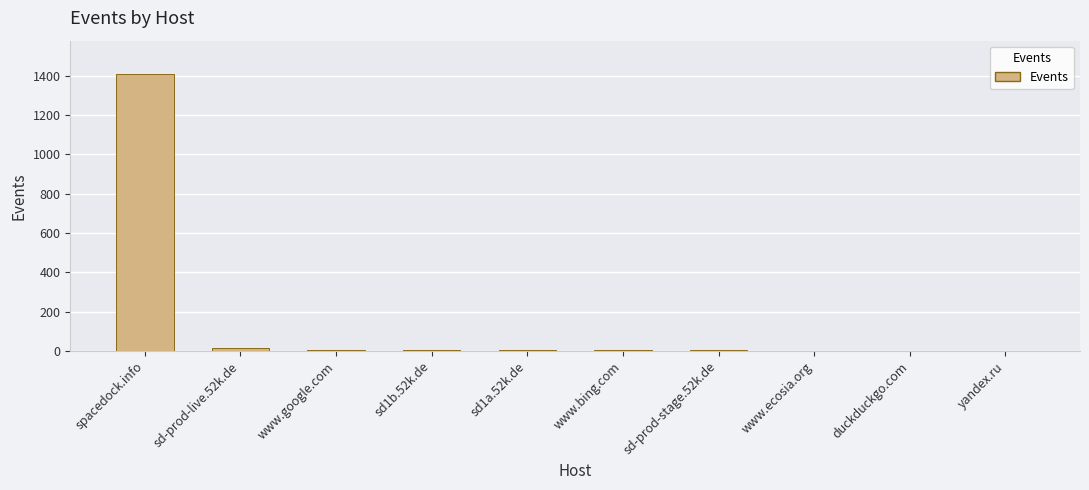

The value at spacedock.info is 1410. True or false?

True